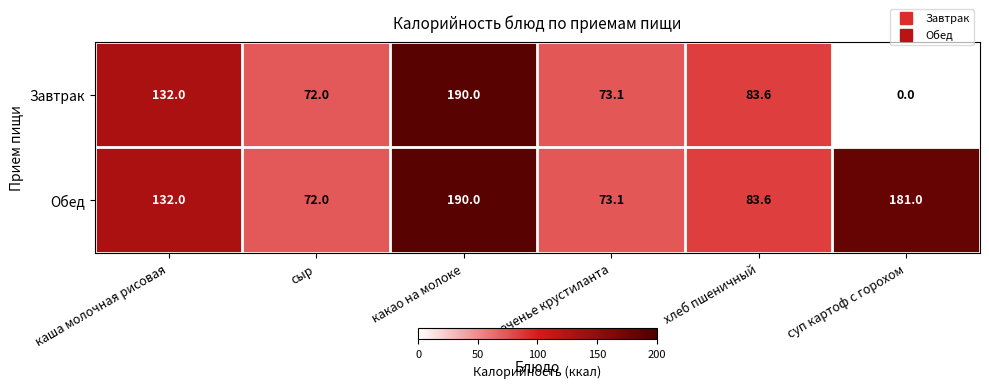

True or false: Обед has a value of 83.6 at хлеб пшеничный.

True